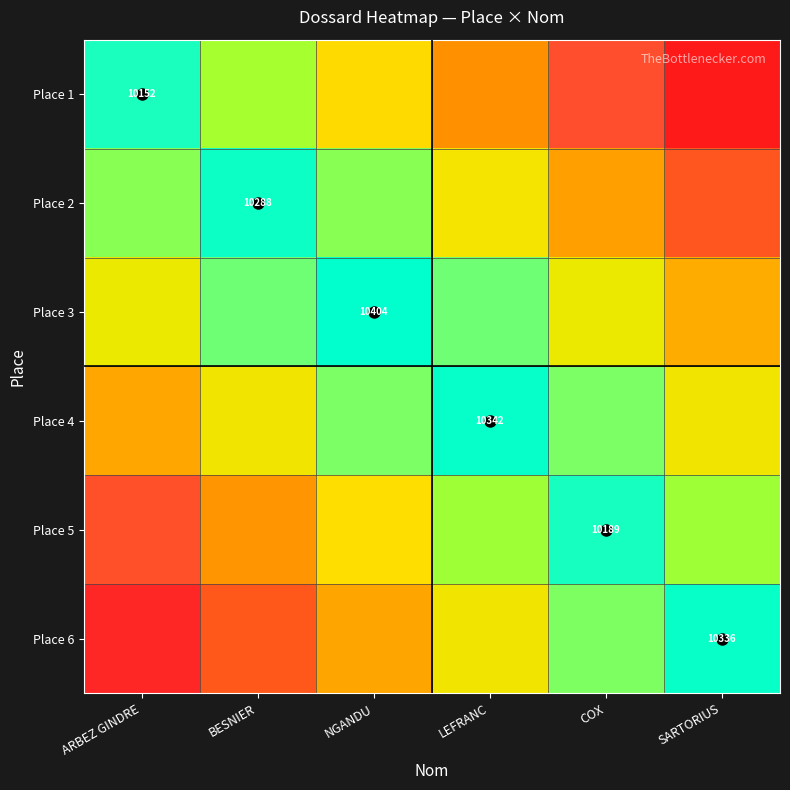

True or false: Place 5 has a value of 5371 at COX.

False